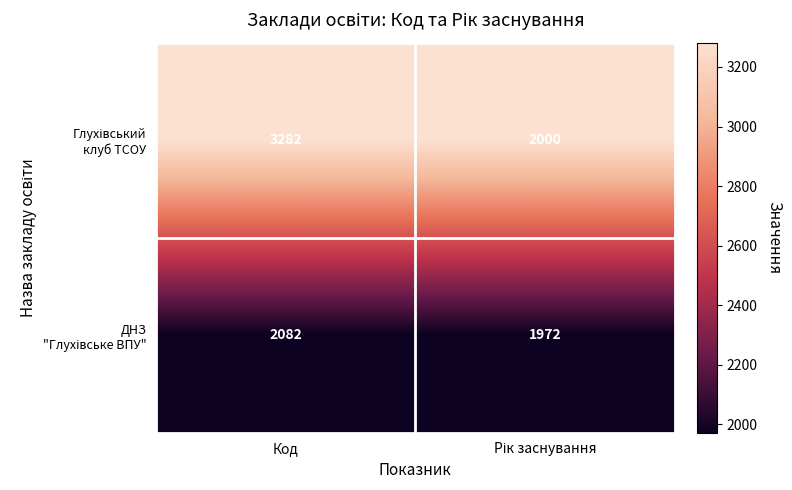

At which category does the chart reach its peak across all series?

Код